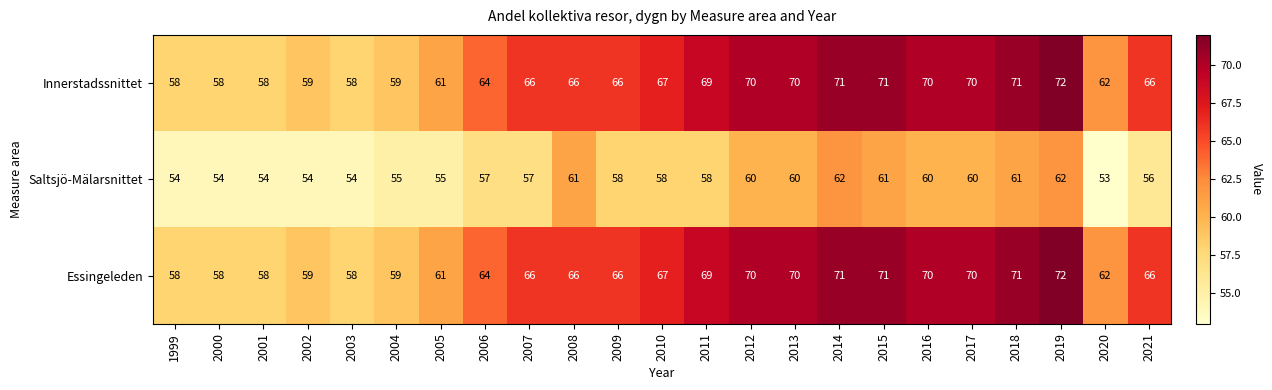

True or false: Essingeleden has a value of 87 at 1999.

False